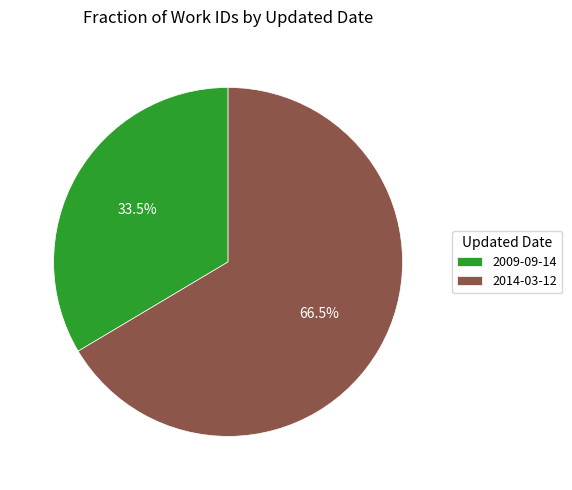

True or false: 2014-03-12 accounts for 52% of the total.

False